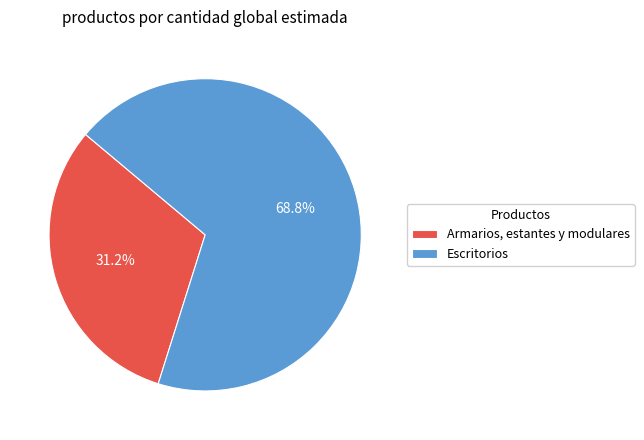

True or false: Escritorios accounts for 69% of the total.

True